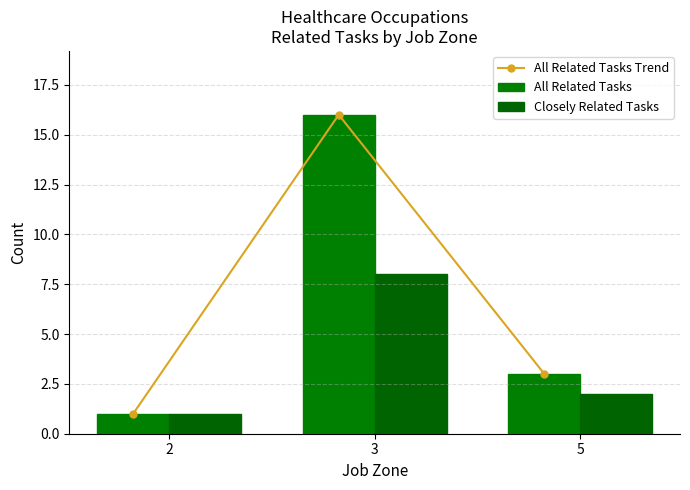

The value of All Related Tasks Trend at 3 is 29. True or false?

False